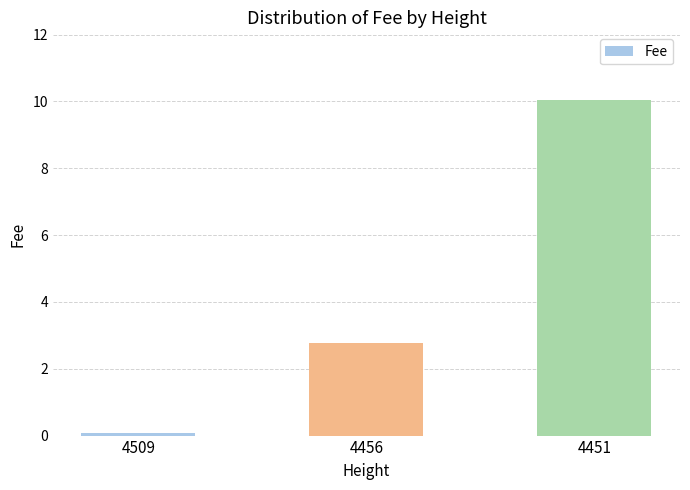

Rank the categories by value from lowest to highest.

4509, 4456, 4451